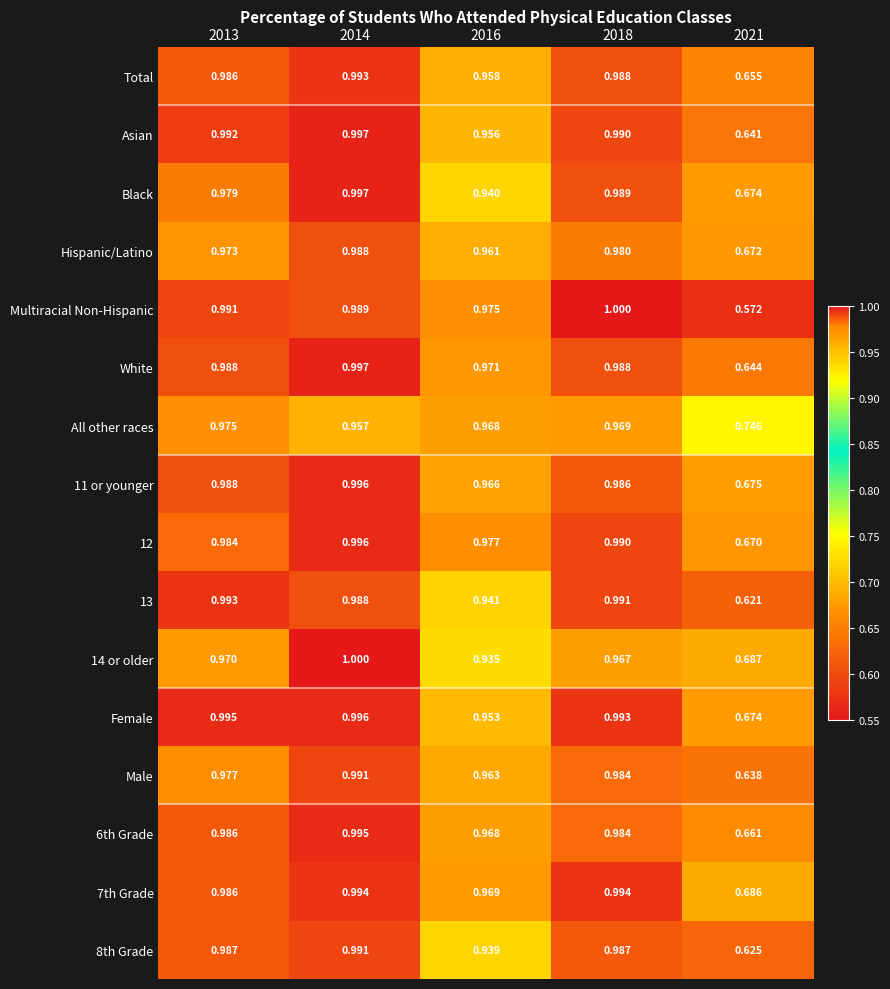

At how many categories does at least one series exceed 0?

5